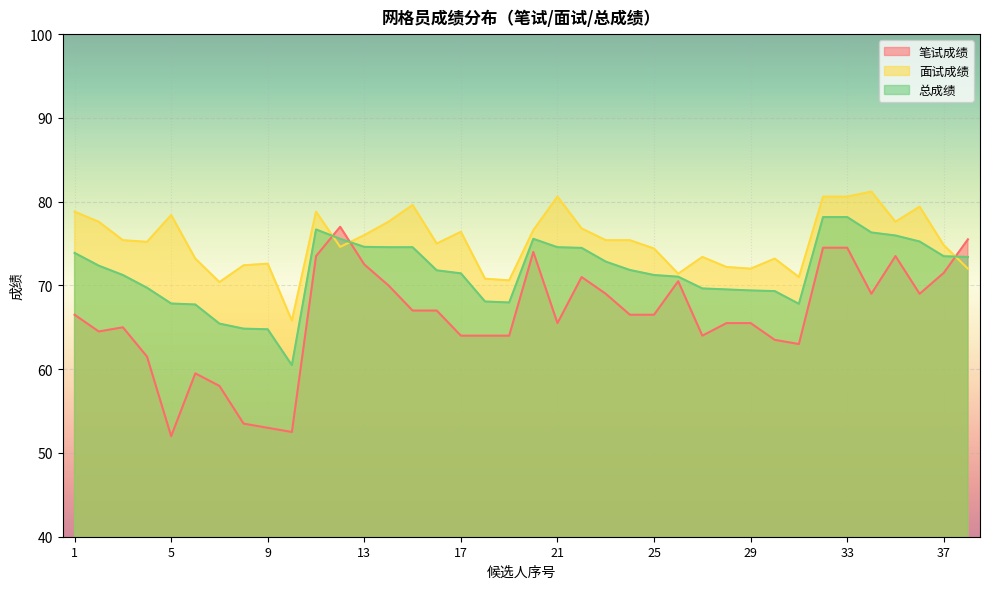

How many data points does each series have?

38